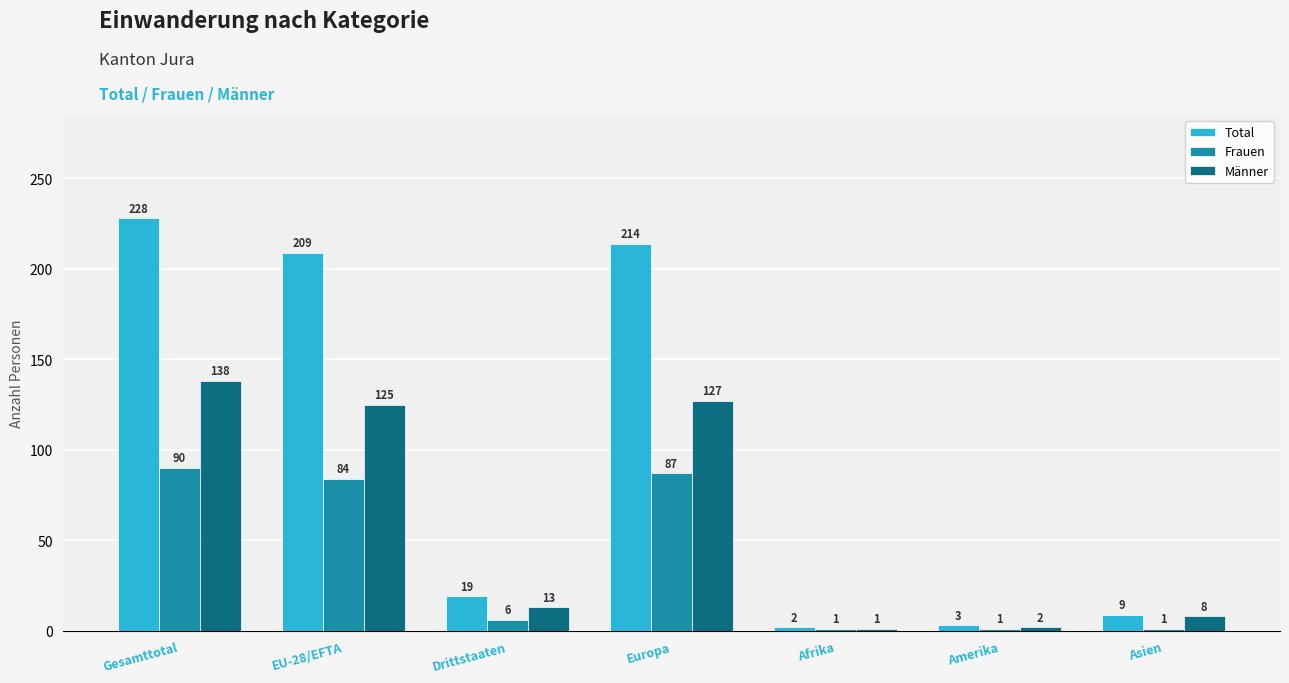

Reading right to left, extract all data points from this chart.

Total: 9	3	2	214	19	209	228
Frauen: 1	1	1	87	6	84	90
Männer: 8	2	1	127	13	125	138